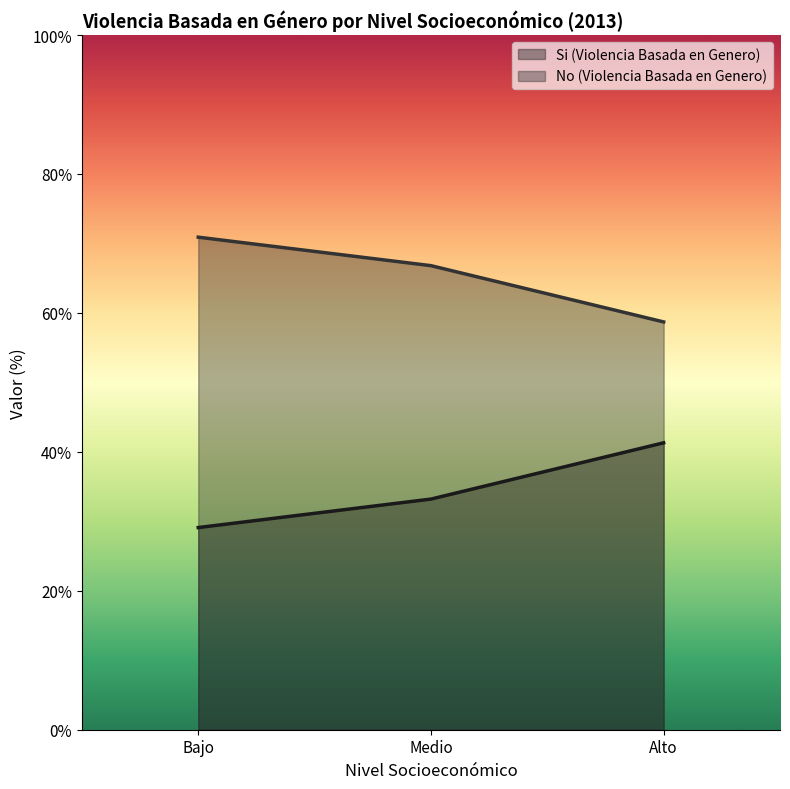

What are all the series names shown in the legend?

Si (Violencia Basada en Genero), No (Violencia Basada en Genero)